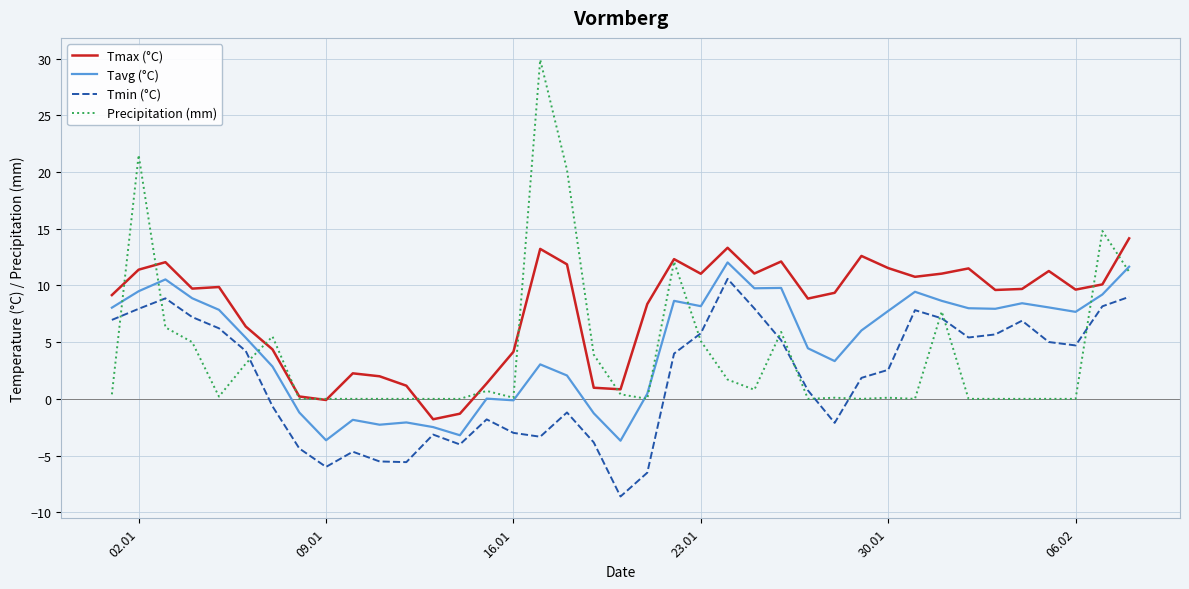

Which series has the largest total across all categories?

Tmax (°C)